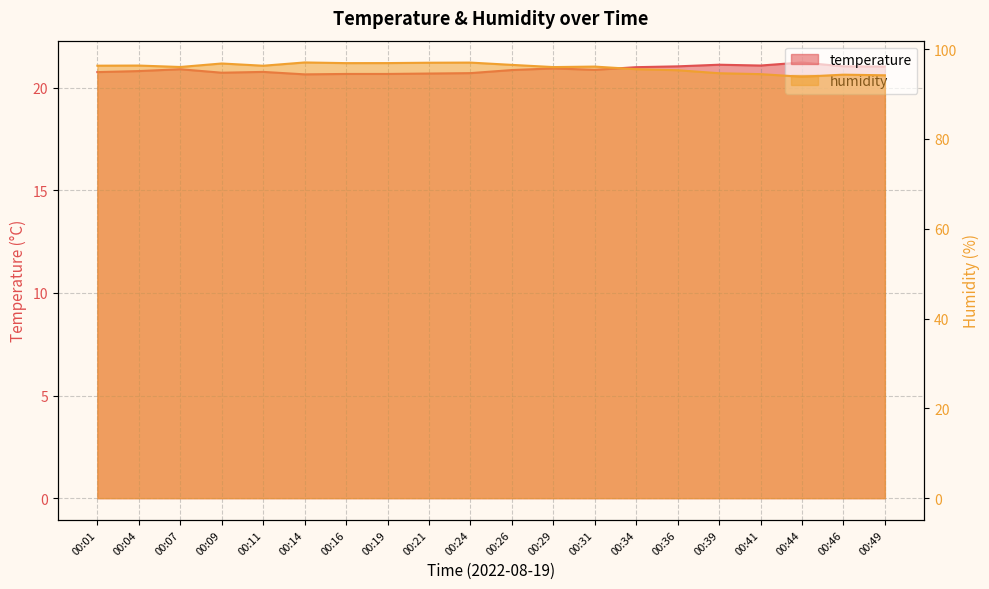

The value of temperature at 00:36 is 7.3. True or false?

False